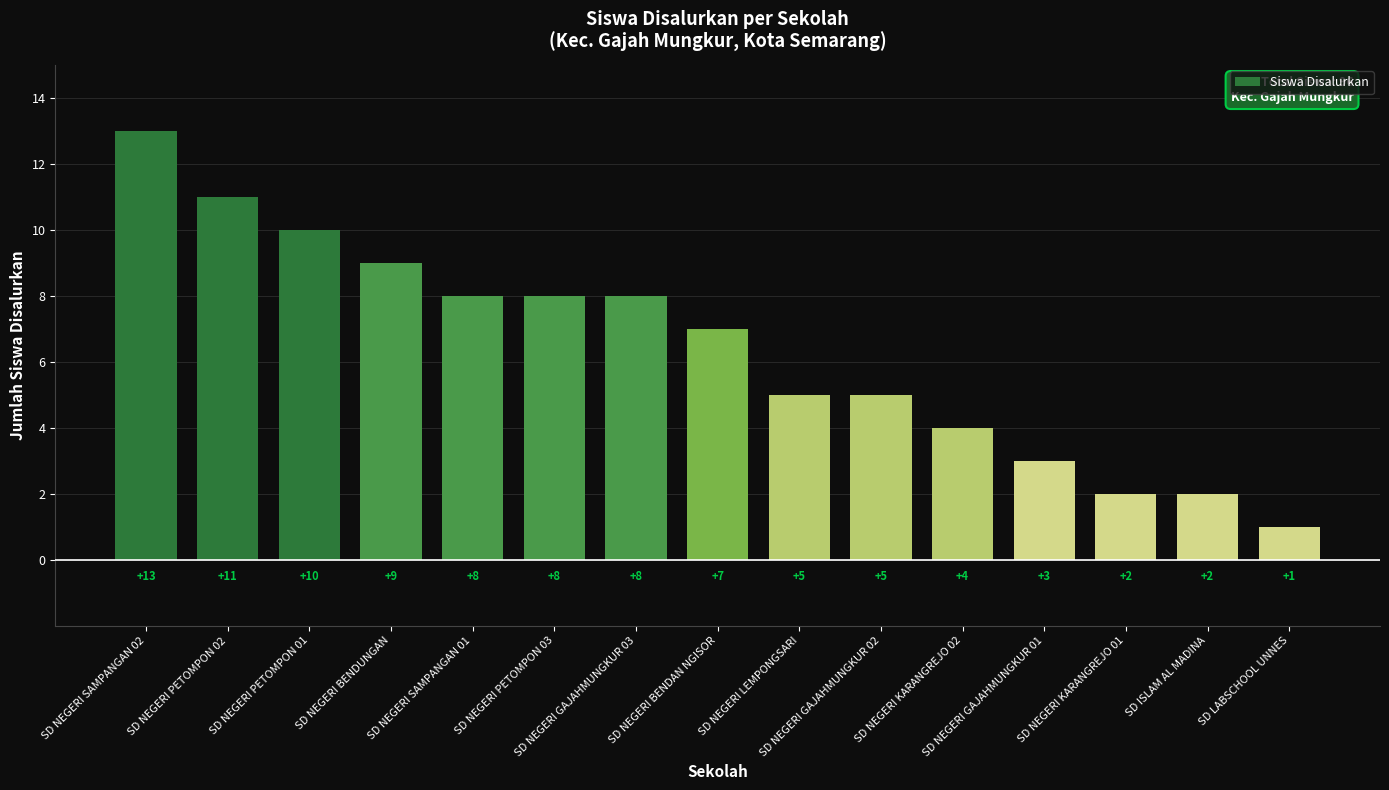

The chart shows a value of 8 at SD NEGERI SAMPANGAN 01. True or false?

True